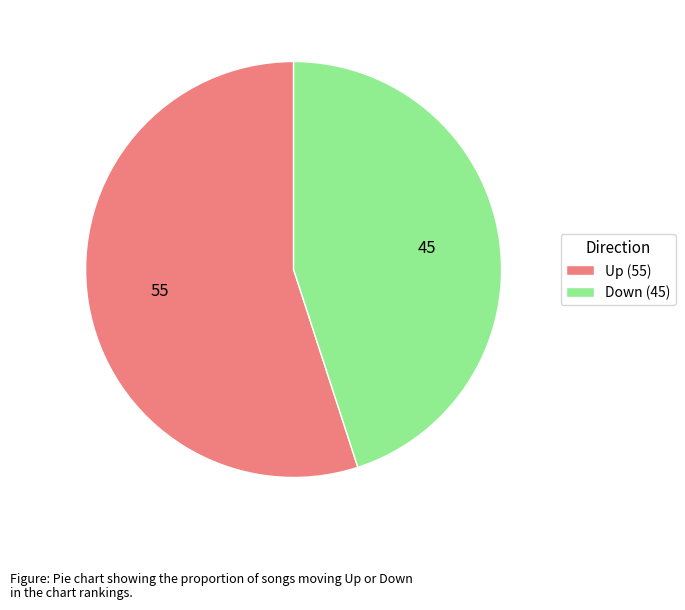

True or false: Up (55) accounts for 55% of the total.

True